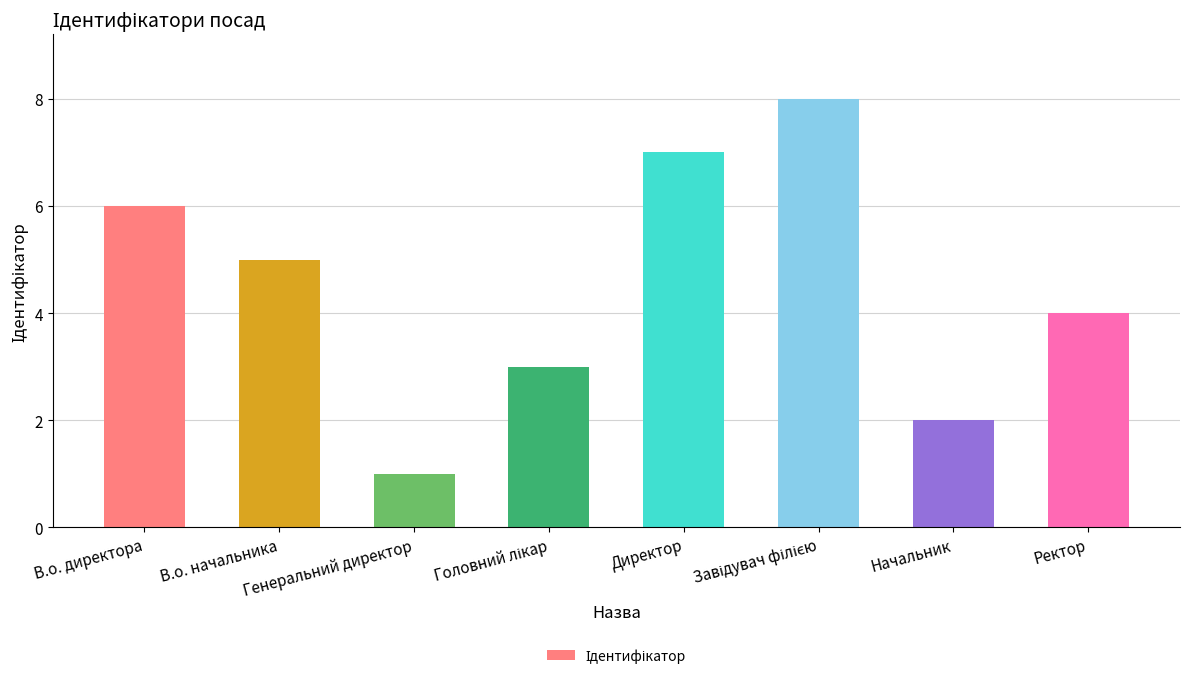

What is the sum of all values?

36